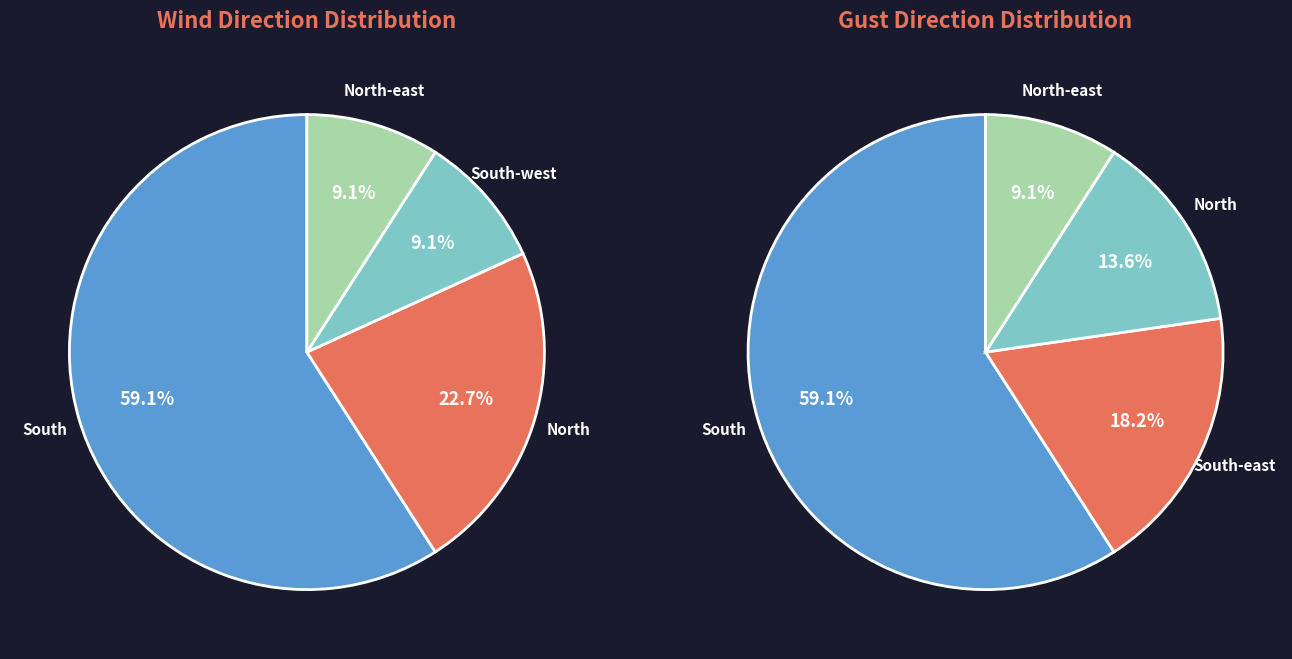

Rank the categories by value from lowest to highest.

South-west, North-east, North, South